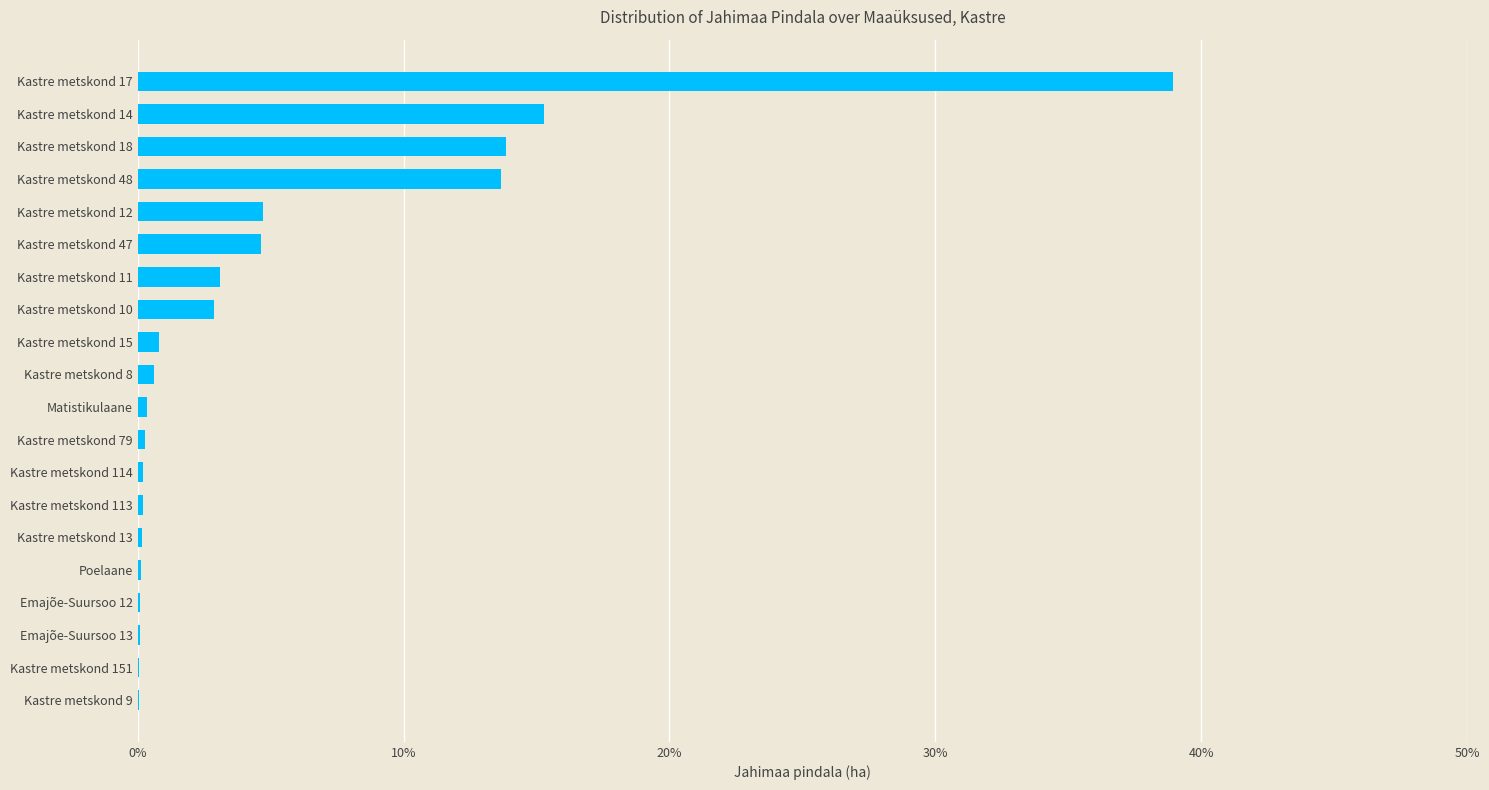

Are the bars horizontal?

Yes